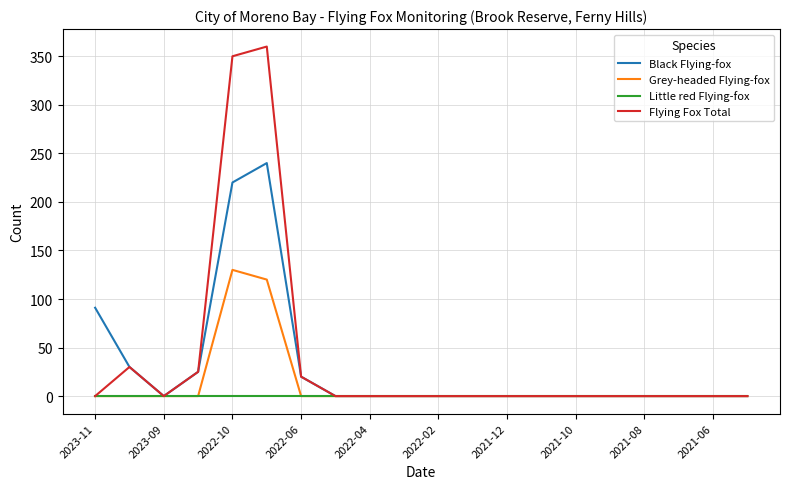

Which series has the widest spread of values?

Flying Fox Total